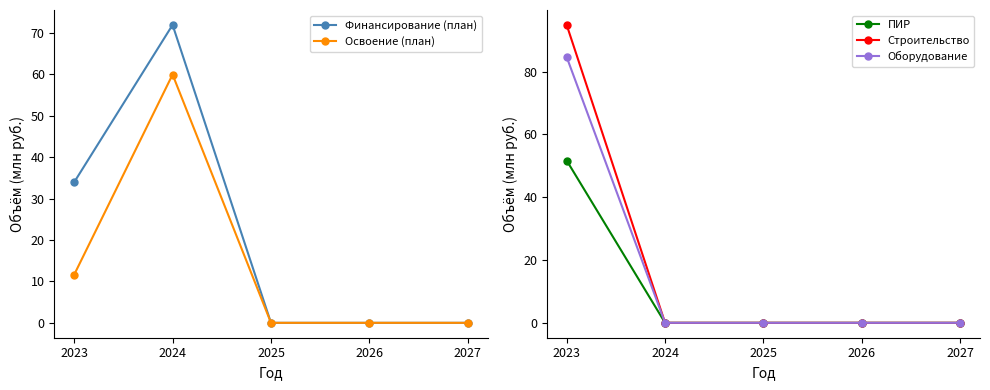

How many lines are shown in the chart?

5